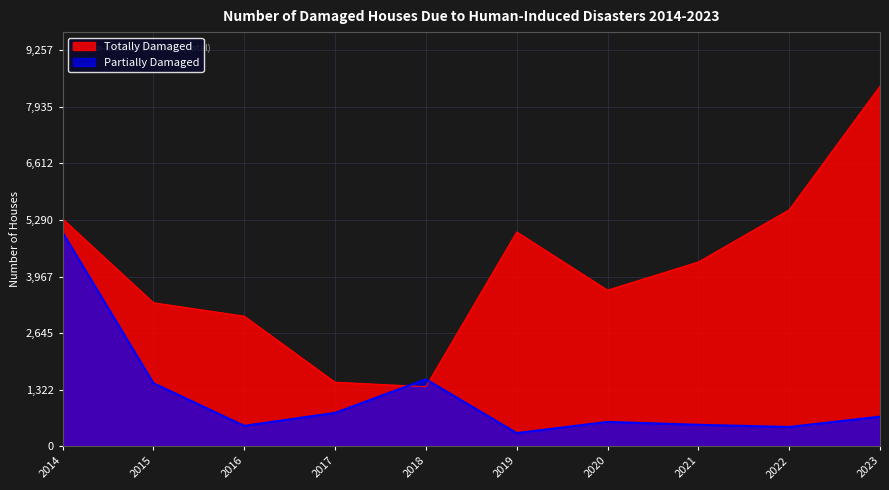

Which series ends up on top after the final intersection of Partially Damaged and Totally Damaged?

Totally Damaged